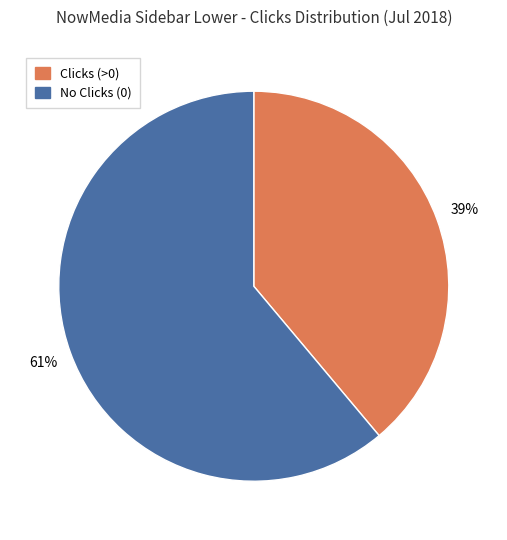

Is there any slice that represents more than half of the pie?

Yes